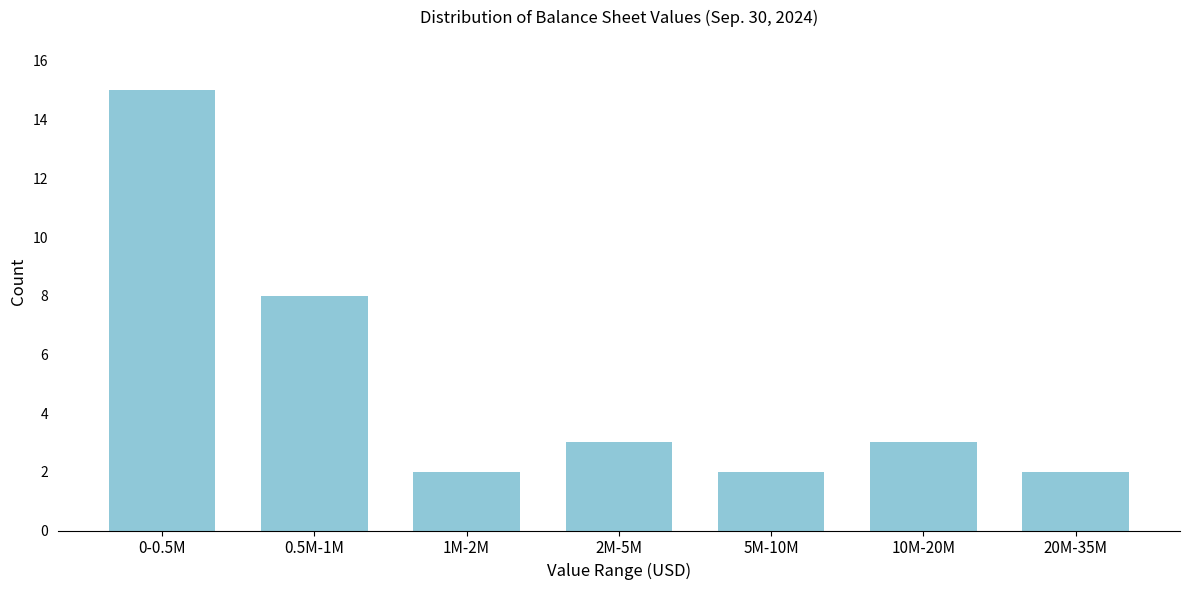

Reading left to right, list all the values displayed in this chart.

15	8	2	3	2	3	2